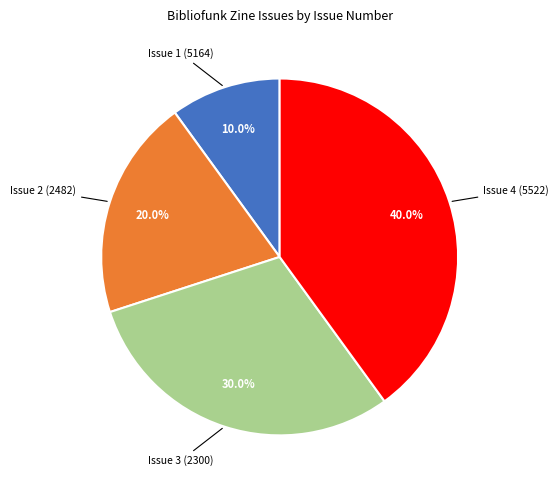

Is there a majority slice in this chart?

No